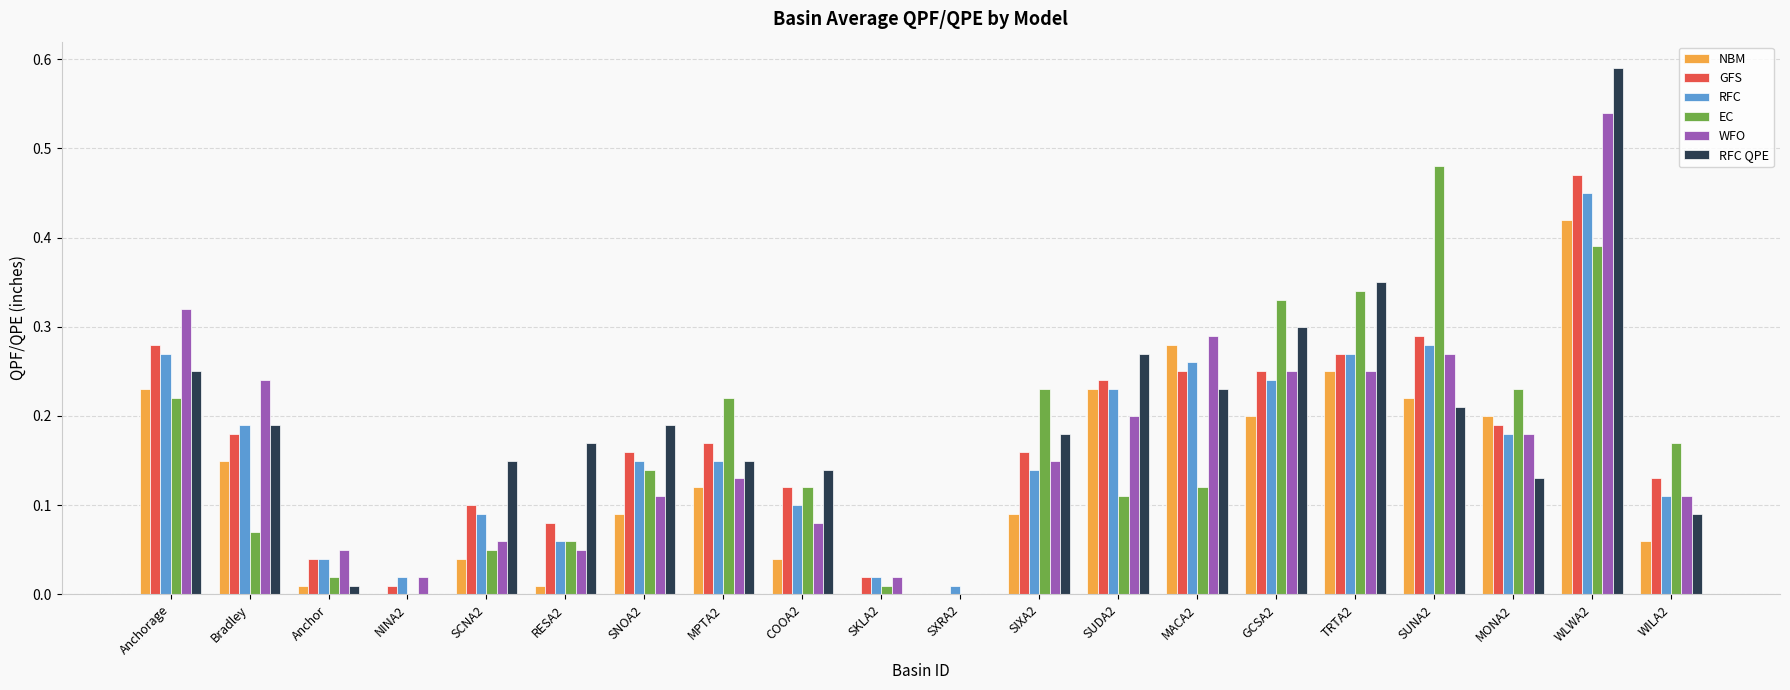

The WFO series shows 0.1 at WILA2. True or false?

True